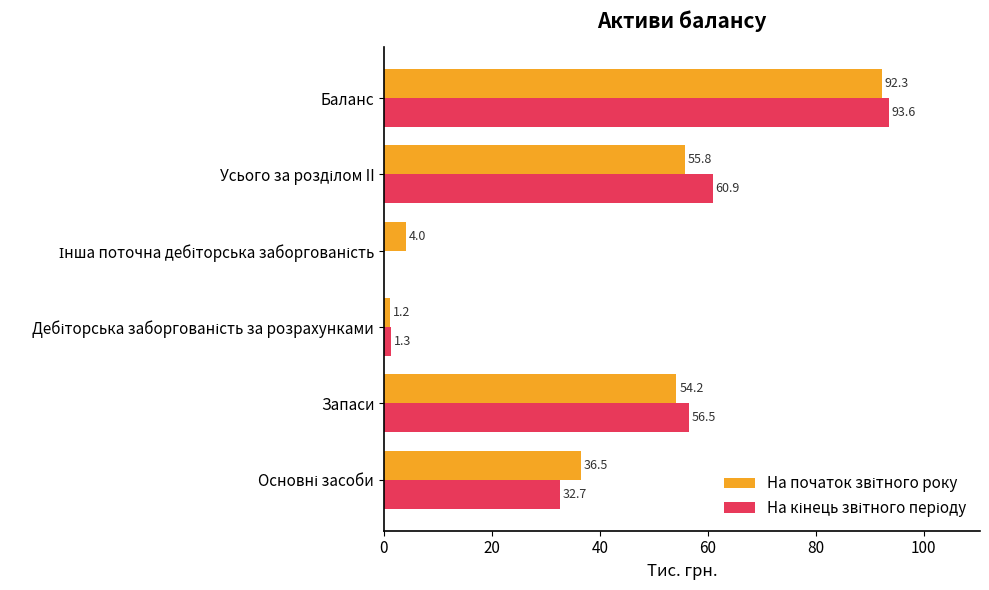

What is the maximum value shown in the chart?

93.6